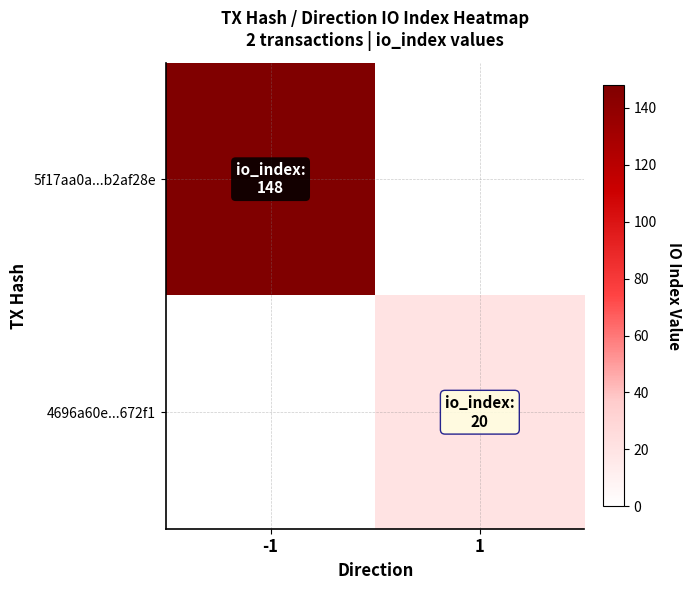

At which category does the chart reach its peak across all series?

-1